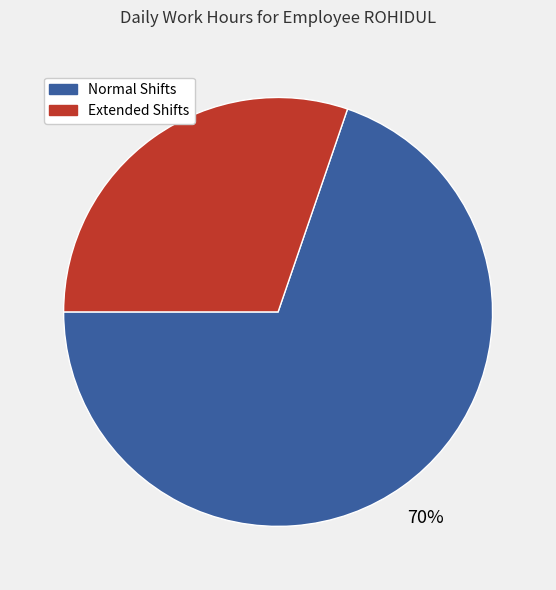

To the nearest percent, what is the difference between the largest and smallest slice percentages?

40%